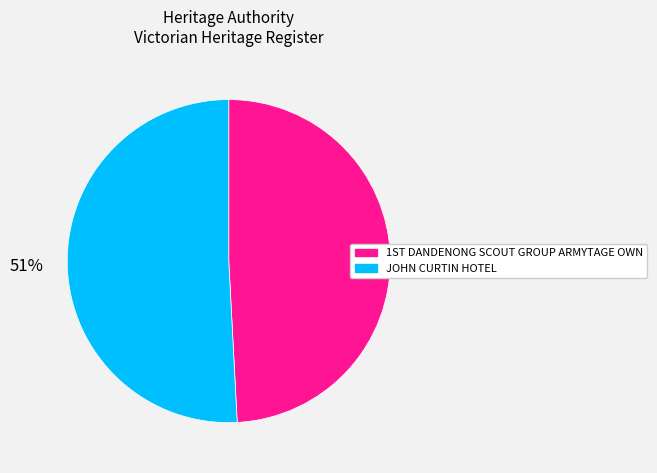

Which slice represents more than half of the pie?

JOHN CURTIN HOTEL